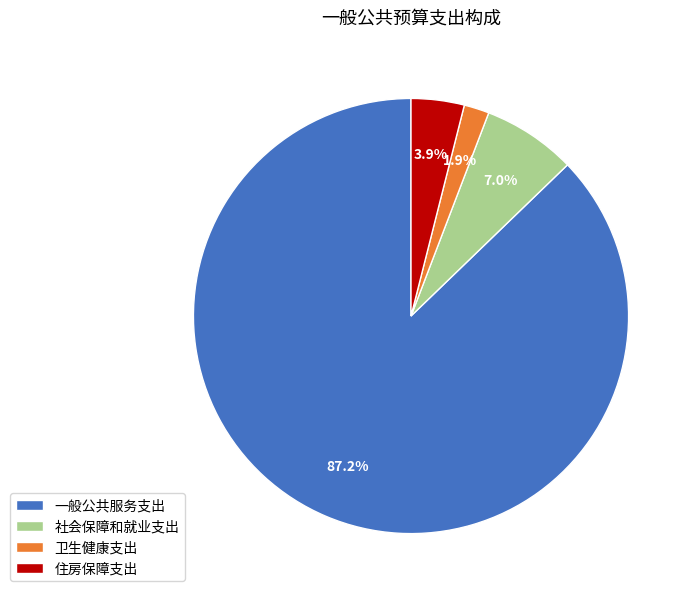

Rank the categories by value from highest to lowest.

一般公共服务支出, 社会保障和就业支出, 住房保障支出, 卫生健康支出